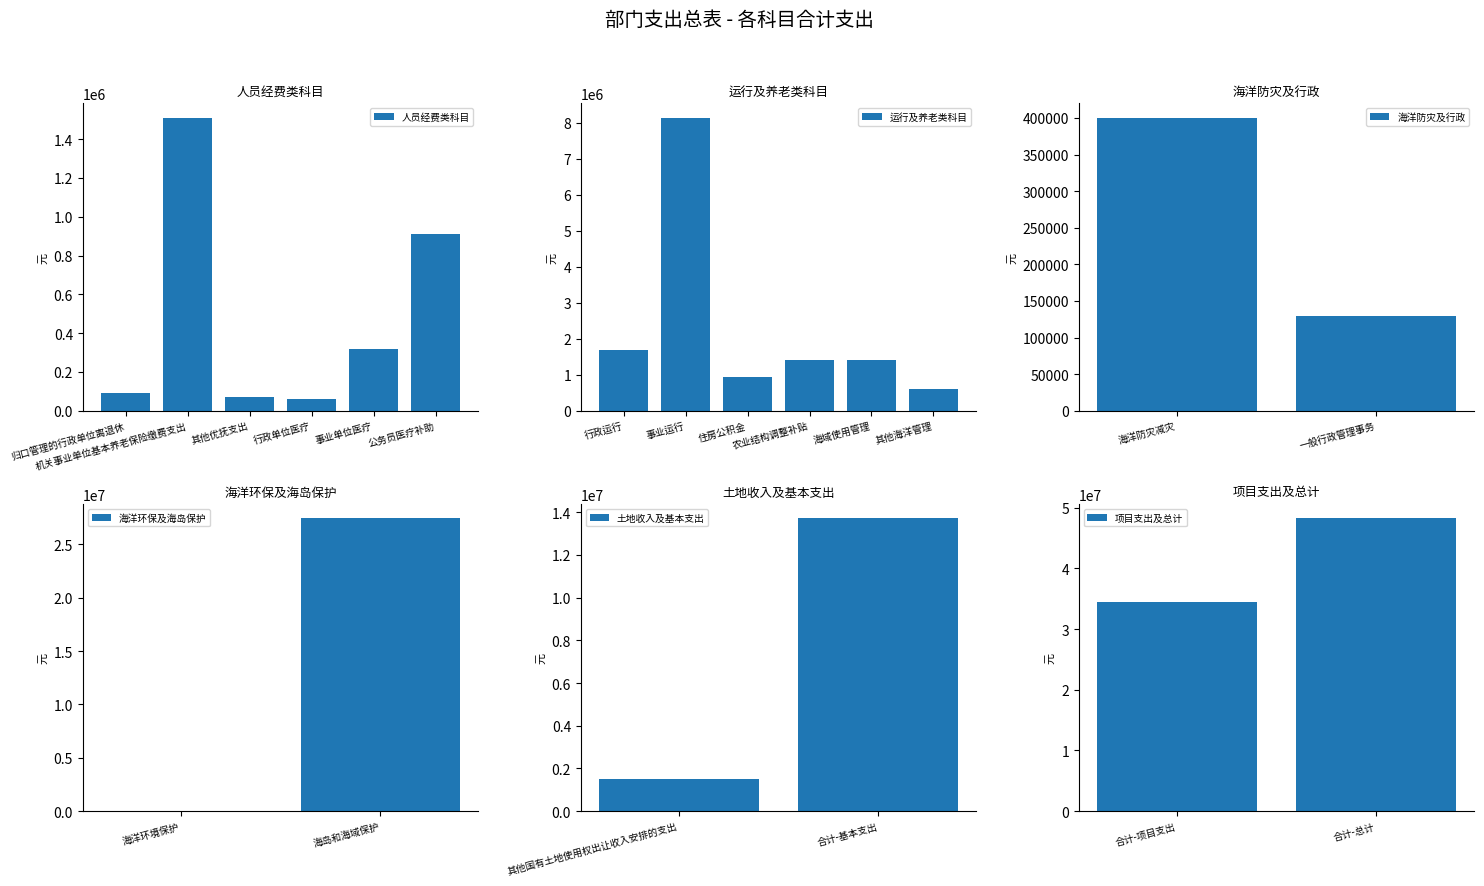

What is the highest value of the 人员经费类科目 series?

1508840.0